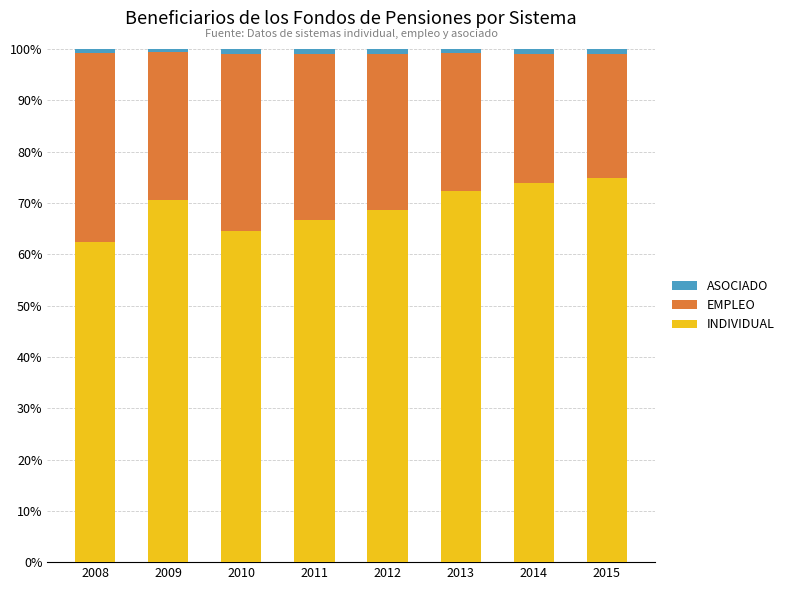

Reading left to right, transcribe the values for INDIVIDUAL.

2008=62.3	2009=70.7	2010=64.5	2011=66.7	2012=68.7	2013=72.2	2014=73.8	2015=74.8